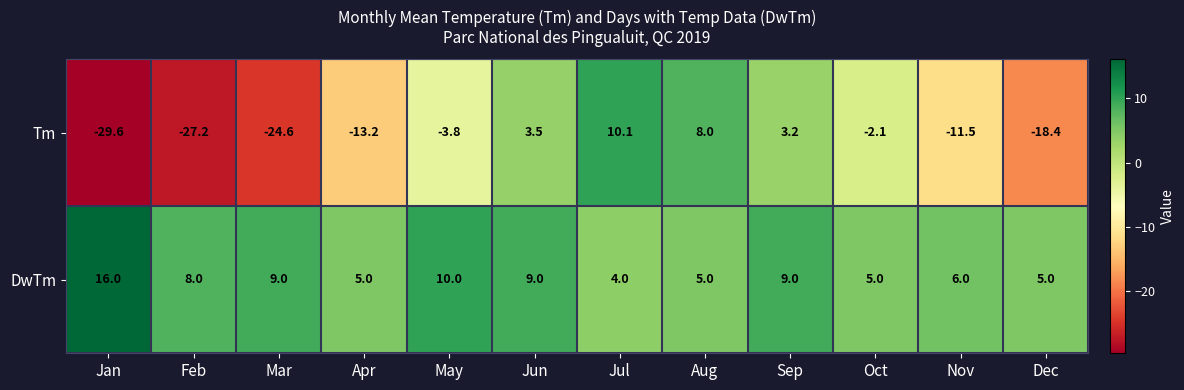

Where does the Tm series first go above -3?

Jun